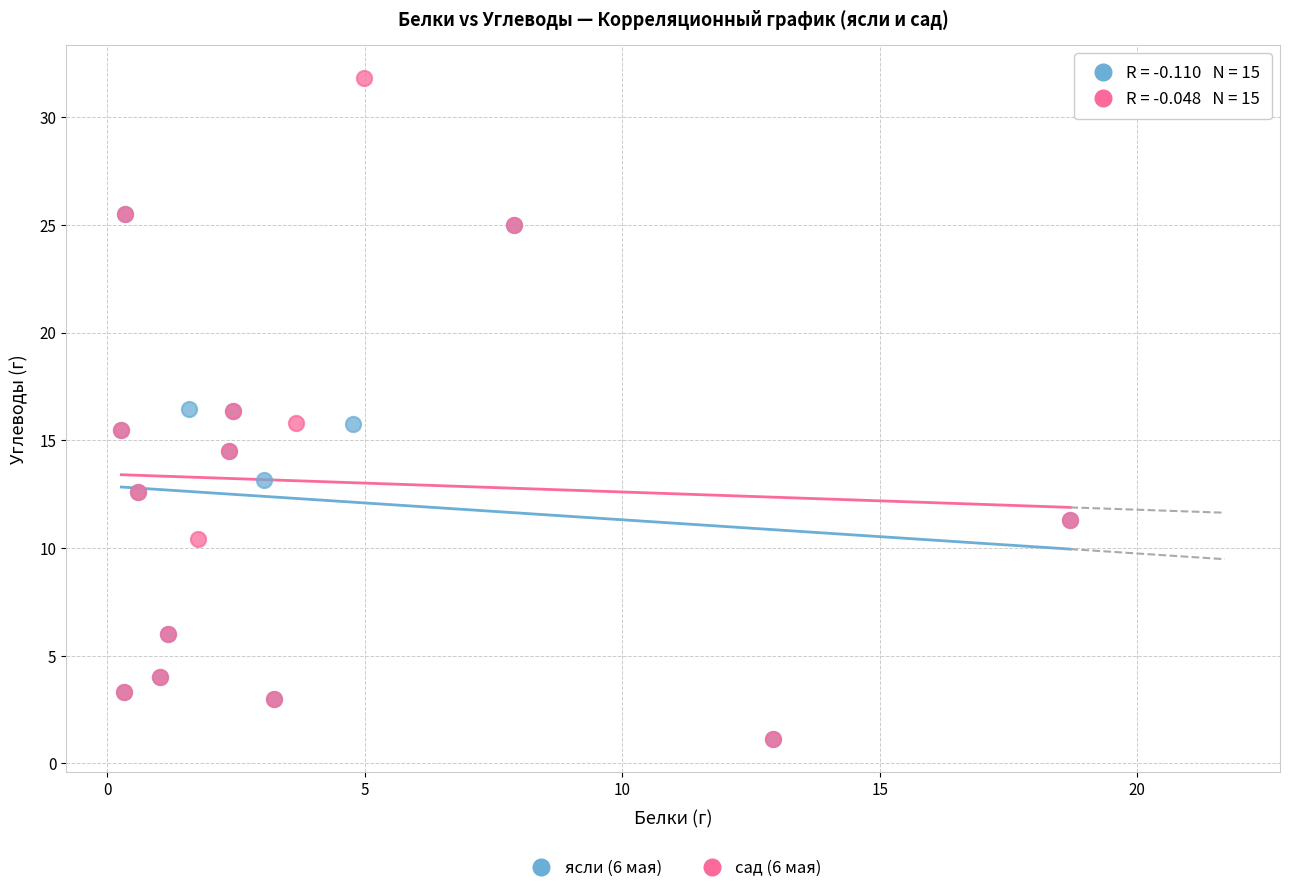

Which series contains the highest Y value?

сад (6 мая)